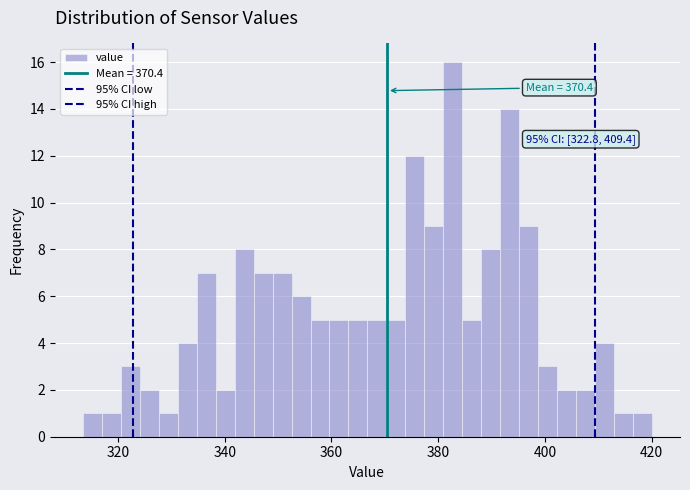

Around what value on the x-axis is the tallest bar? Give the approximate position of its centre, as read against the axis.

382